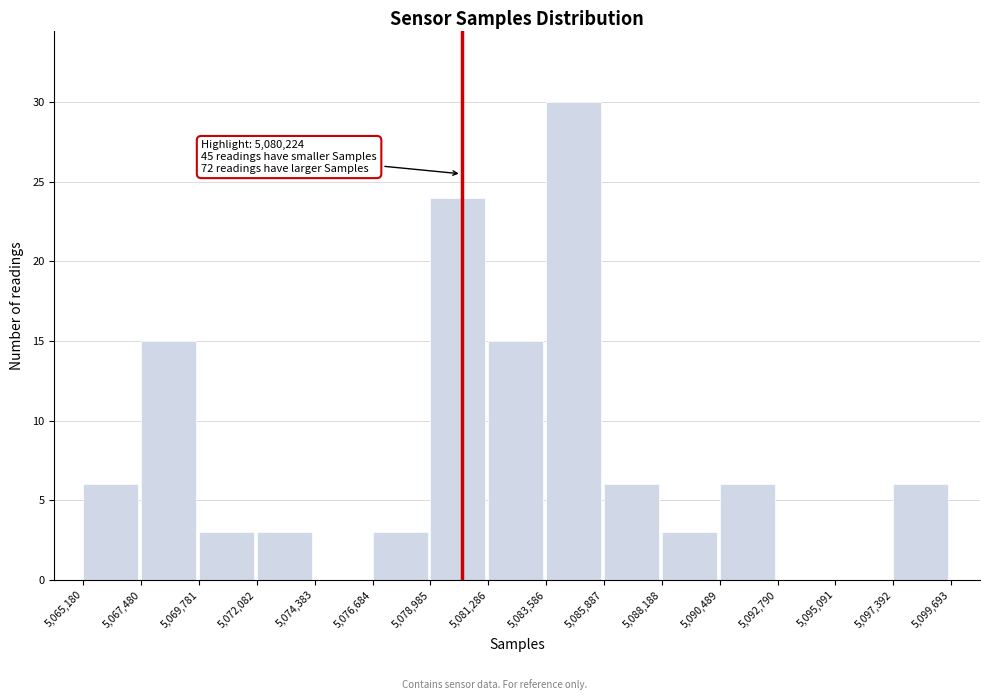

Which range on the x-axis has the tallest bar?

5,083,586 to 5,085,887